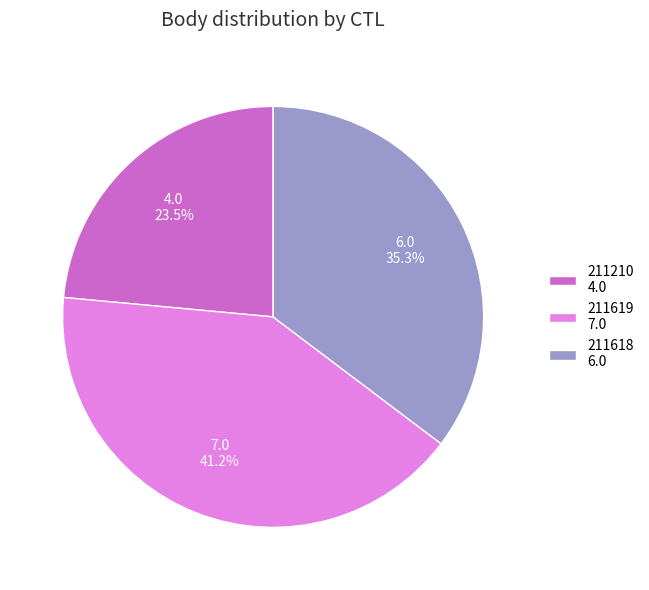

How many segments does this pie chart have?

3